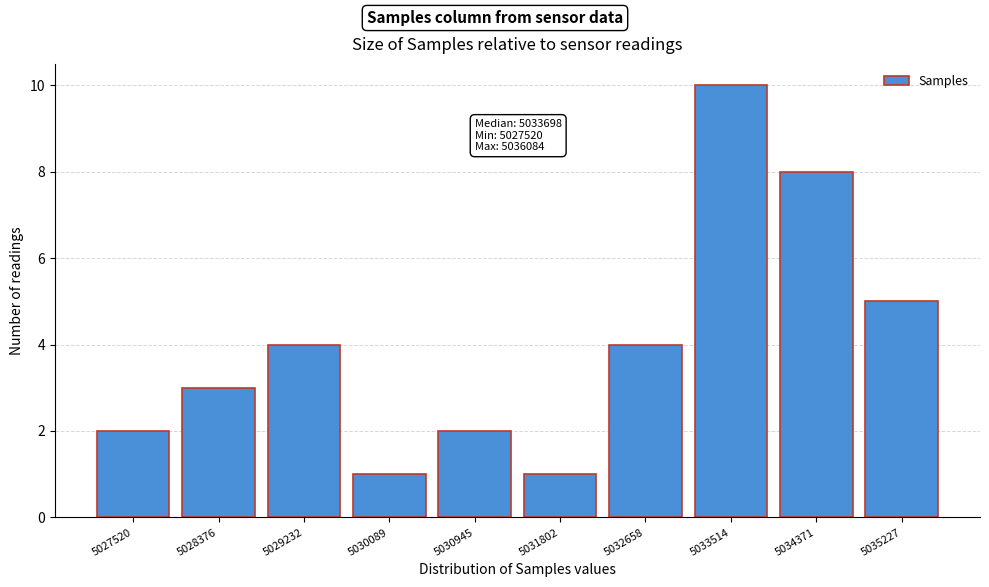

Reading left to right, extract all data points from this chart.

2	3	4	1	2	1	4	10	8	5